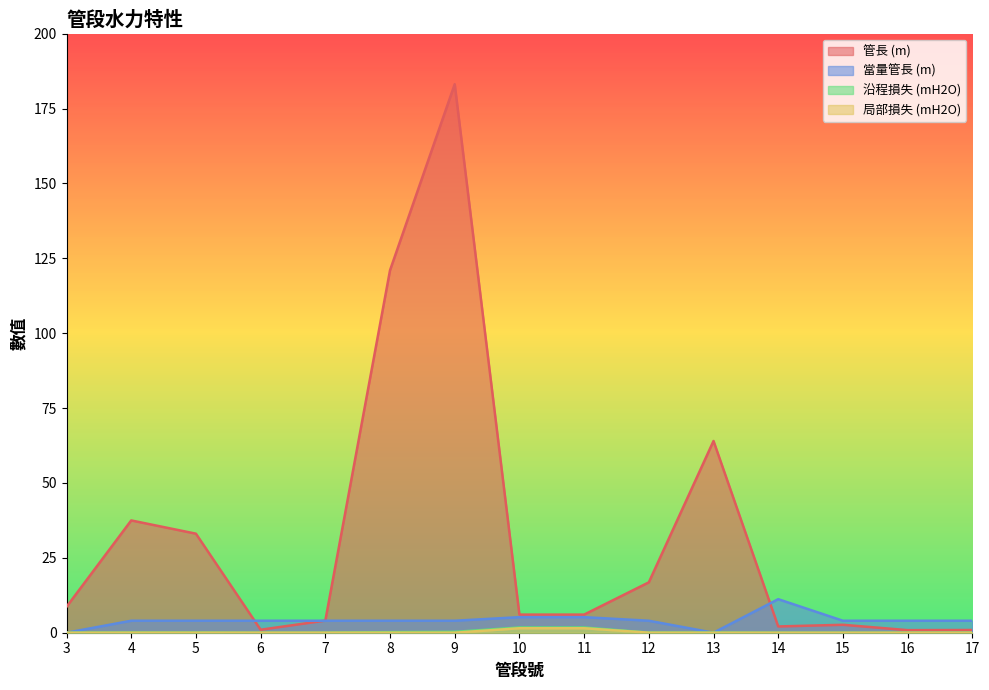

Reading left to right, list all the values displayed in this chart.

管長 (m): 8.7	37.5	33.1	1.0	4.1	121.0	183.1	6.0	6.0	16.8	64.0	2.1	2.6	0.9	0.9
當量管長 (m): 0.0	4.0	4.0	4.0	4.0	4.0	4.0	5.2	5.2	4.0	0.0	11.2	4.0	4.0	4.0
沿程損失 (mH2O): 0.0	0.1	0.1	0.0	0.0	0.2	0.3	1.7	1.7	0.0	0.0	0.0	0.0	0.0	0.0
局部損失 (mH2O): 0.0	0.0	0.0	0.0	0.0	0.0	0.0	1.5	1.5	0.0	0.0	0.0	0.0	0.0	0.0